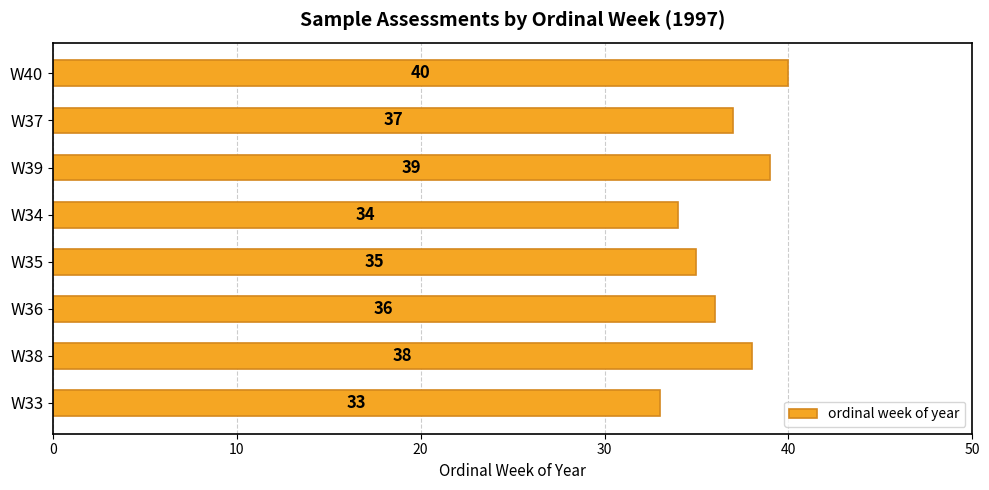

What is the ratio of the value at W40 to the value at W39?

1.0